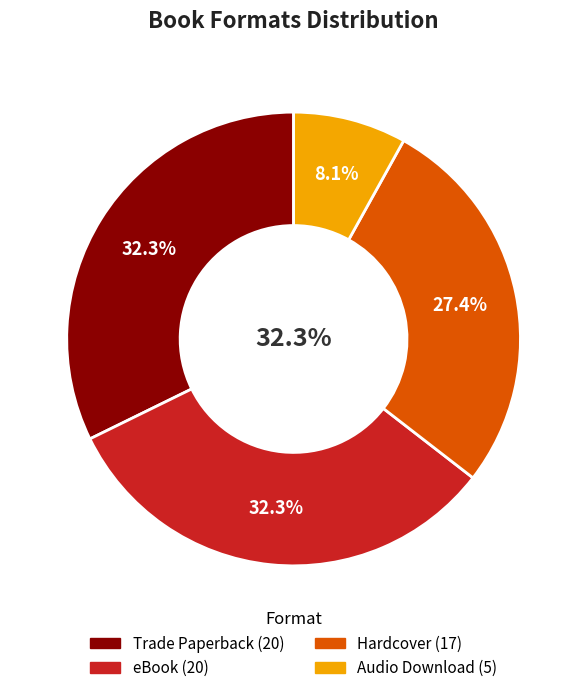

To the nearest percent, what is the combined percentage of eBook and Hardcover?

60%